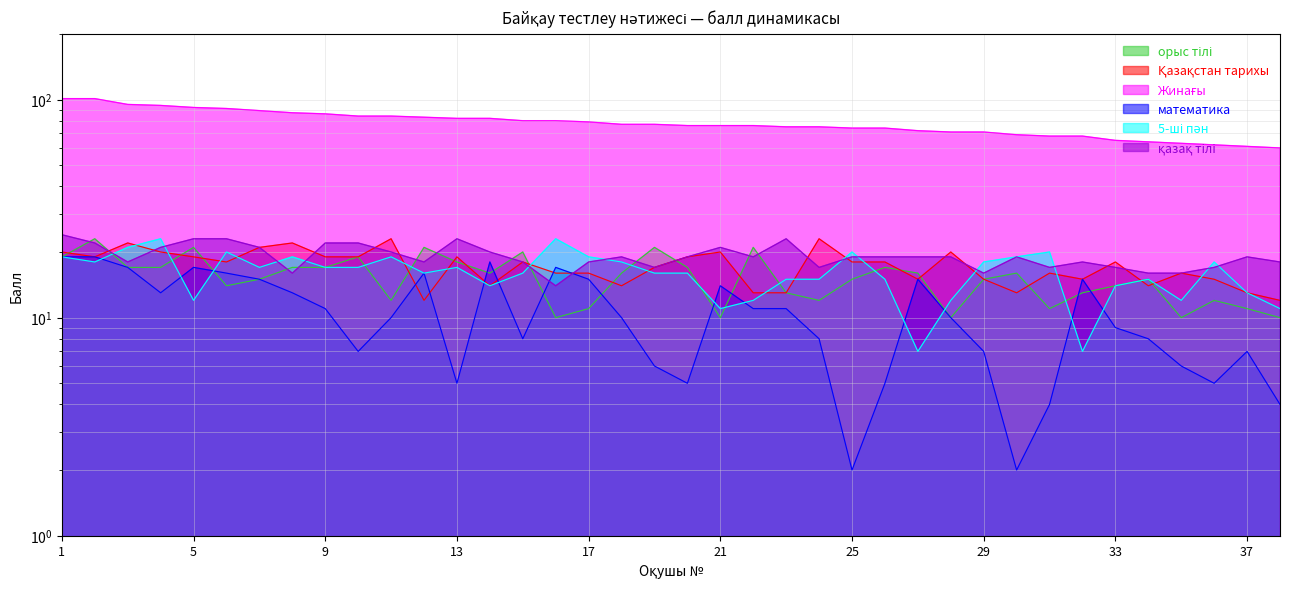

Reading left to right, list all the values displayed in this chart.

орыс тілі: 1=19	2=23	3=17	4=17	5=21	6=14	7=15	8=17	9=17	10=19	11=12	12=21	13=18	14=16	15=20	16=10	17=11	18=16	19=21	20=17	21=10	22=21	23=13	24=12	25=15	26=17	27=16	28=10	29=15	30=16	31=11	32=13	33=14	34=15	35=10	36=12	37=11	38=10
Қазақстан тарихы: 1=20	2=19	3=22	4=20	5=19	6=18	7=21	8=22	9=19	10=19	11=23	12=12	13=19	14=14	15=18	16=16	17=16	18=14	19=17	20=19	21=20	22=13	23=13	24=23	25=18	26=18	27=15	28=20	29=15	30=13	31=16	32=15	33=18	34=14	35=16	36=15	37=13	38=12
Жинағы: 1=101	2=101	3=95	4=94	5=92	6=91	7=89	8=87	9=86	10=84	11=84	12=83	13=82	14=82	15=80	16=80	17=79	18=77	19=77	20=76	21=76	22=76	23=75	24=75	25=74	26=74	27=72	28=71	29=71	30=69	31=68	32=68	33=65	34=64	35=63	36=62	37=61	38=60
математика: 1=19	2=19	3=17	4=13	5=17	6=16	7=15	8=13	9=11	10=7	11=10	12=16	13=5	14=18	15=8	16=17	17=15	18=10	19=6	20=5	21=14	22=11	23=11	24=8	25=2	26=5	27=15	28=10	29=7	30=2	31=4	32=15	33=9	34=8	35=6	36=5	37=7	38=4
5-ші пән: 1=19	2=18	3=21	4=23	5=12	6=20	7=17	8=19	9=17	10=17	11=19	12=16	13=17	14=14	15=16	16=23	17=19	18=18	19=16	20=16	21=11	22=12	23=15	24=15	25=20	26=15	27=7	28=12	29=18	30=19	31=20	32=7	33=14	34=15	35=12	36=18	37=13	38=11
қазақ тілі: 1=24	2=22	3=18	4=21	5=23	6=23	7=21	8=16	9=22	10=22	11=20	12=18	13=23	14=20	15=18	16=14	17=18	18=19	19=17	20=19	21=21	22=19	23=23	24=17	25=19	26=19	27=19	28=19	29=16	30=19	31=17	32=18	33=17	34=16	35=16	36=17	37=19	38=18